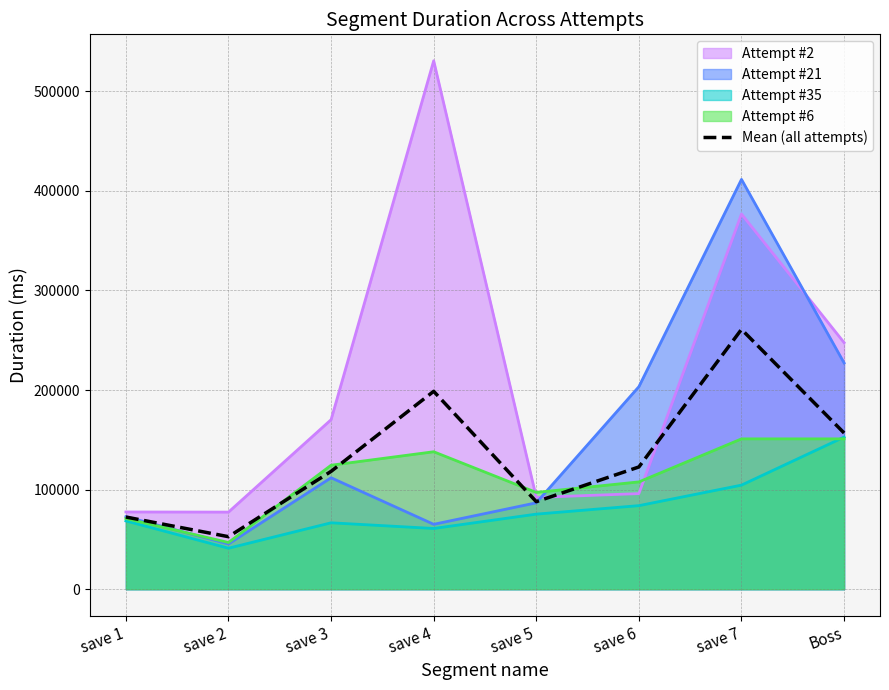

Which series changed the most between save 3 and save 5?

Attempt #2